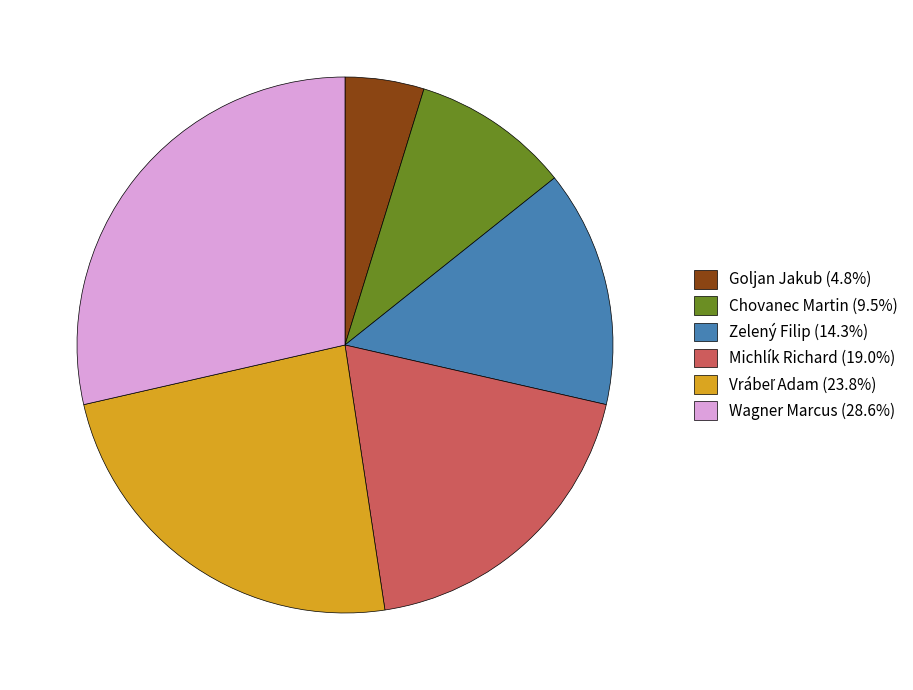

Is it true that Chovanec Martin is 21% of the pie?

False